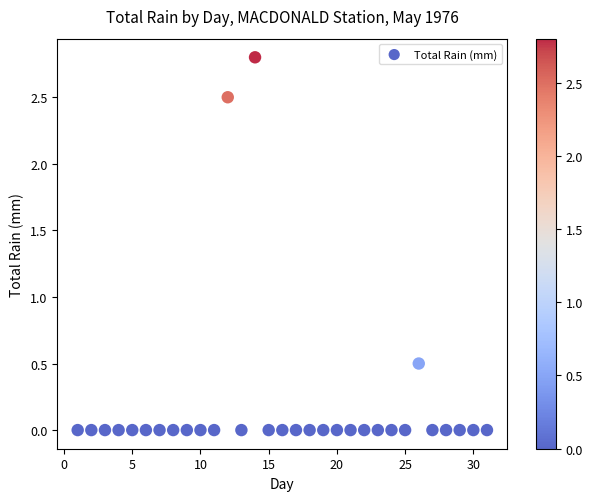

What Y value in the scatter plot is closest to 1?

0.5